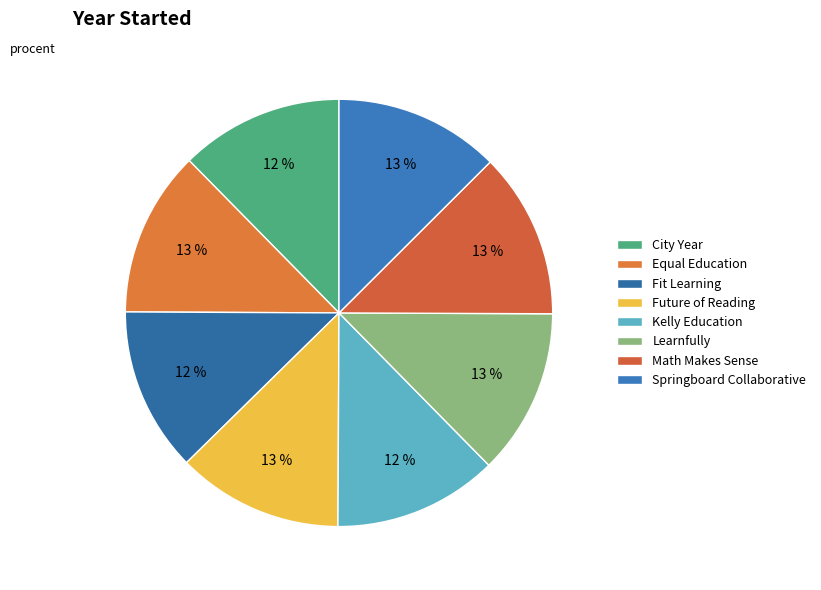

How many segments does this pie chart have?

8